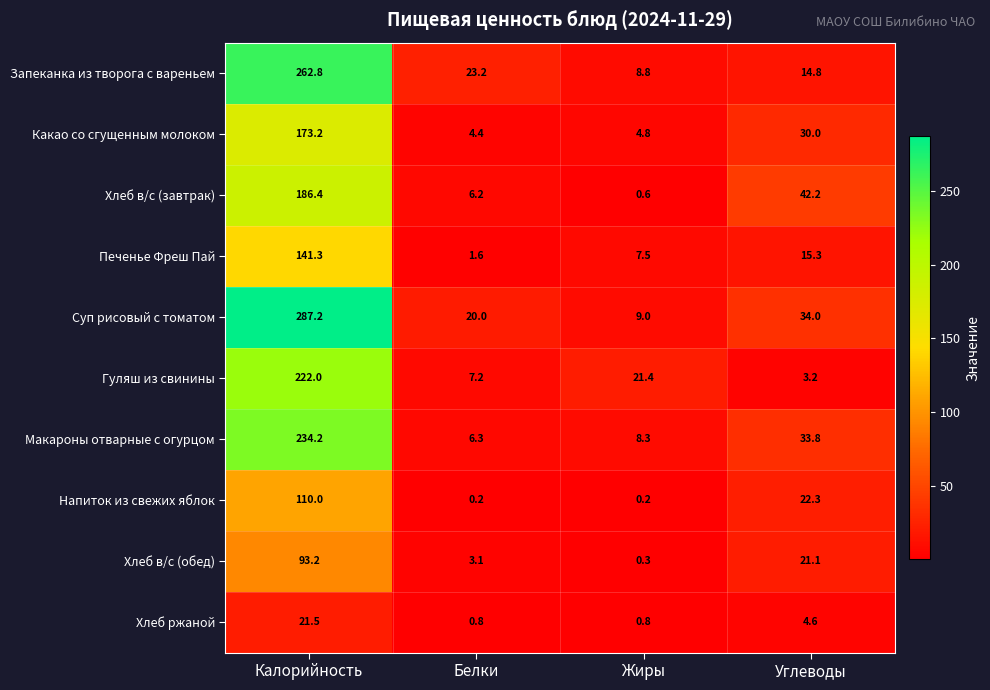

Rank the series by their maximum value, from highest to lowest.

Суп рисовый с томатом, Запеканка из творога с вареньем, Макароны отварные с огурцом, Гуляш из свинины, Хлеб в/с (завтрак), Какао со сгущенным молоком, Печенье Фреш Пай, Напиток из свежих яблок, Хлеб в/с (обед), Хлеб ржаной